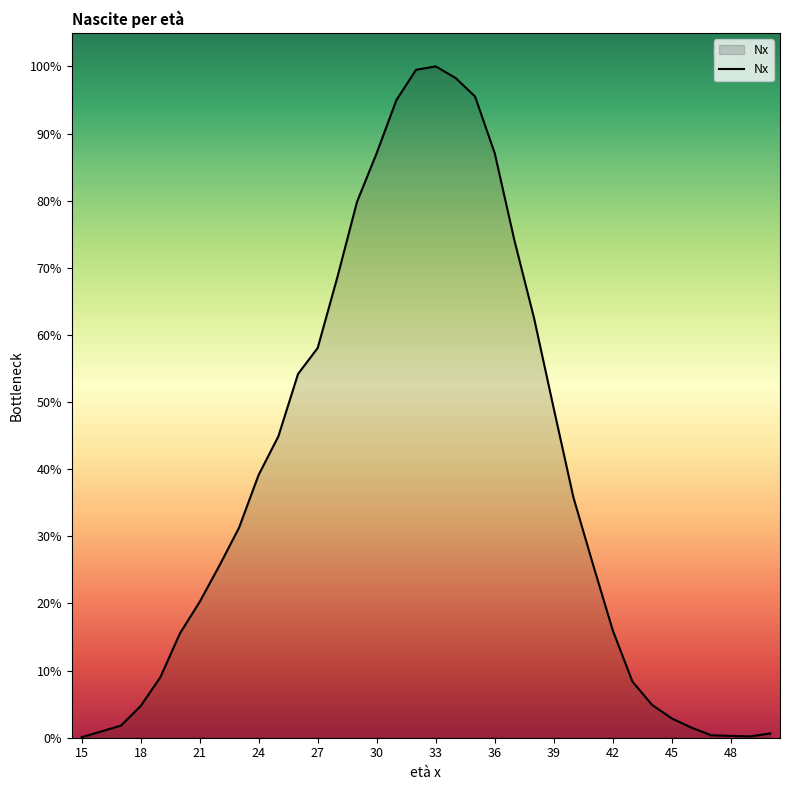

At which label is the value closest to 1496?

39